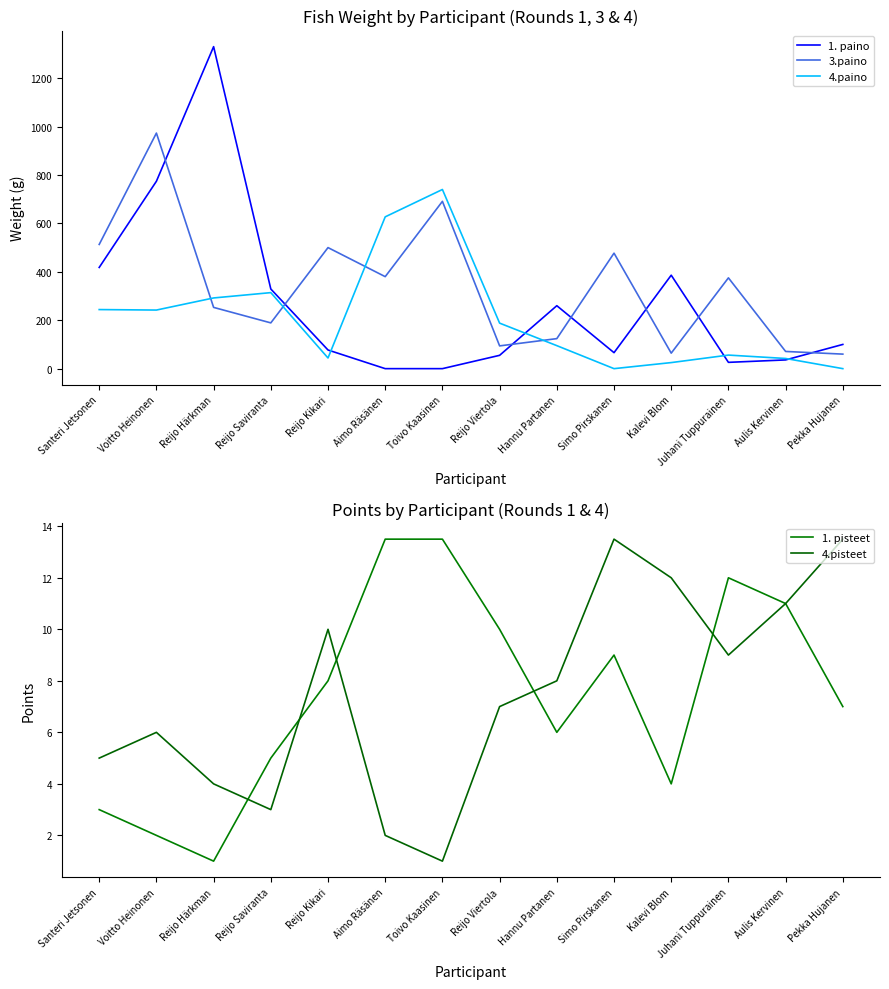

What is the greatest value displayed?

1330.0